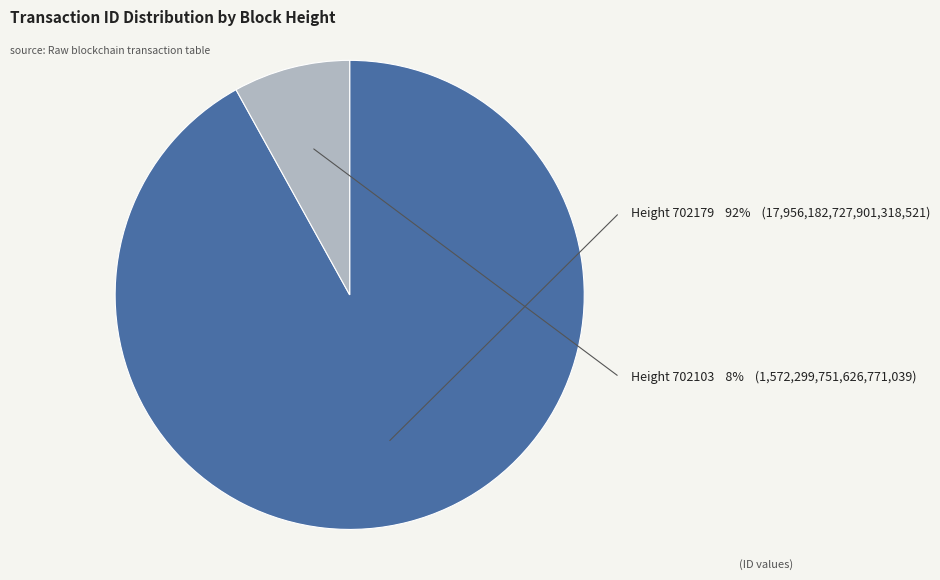

Between 702179 and 702103, which is larger?

702179